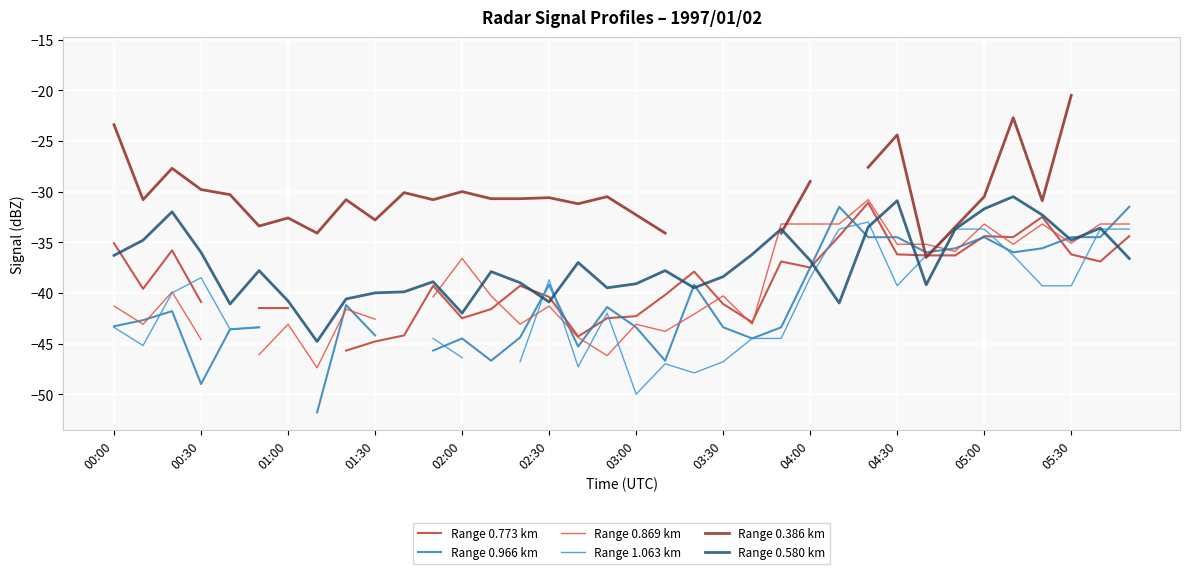

At how many categories does at least one series exceed -40?

36